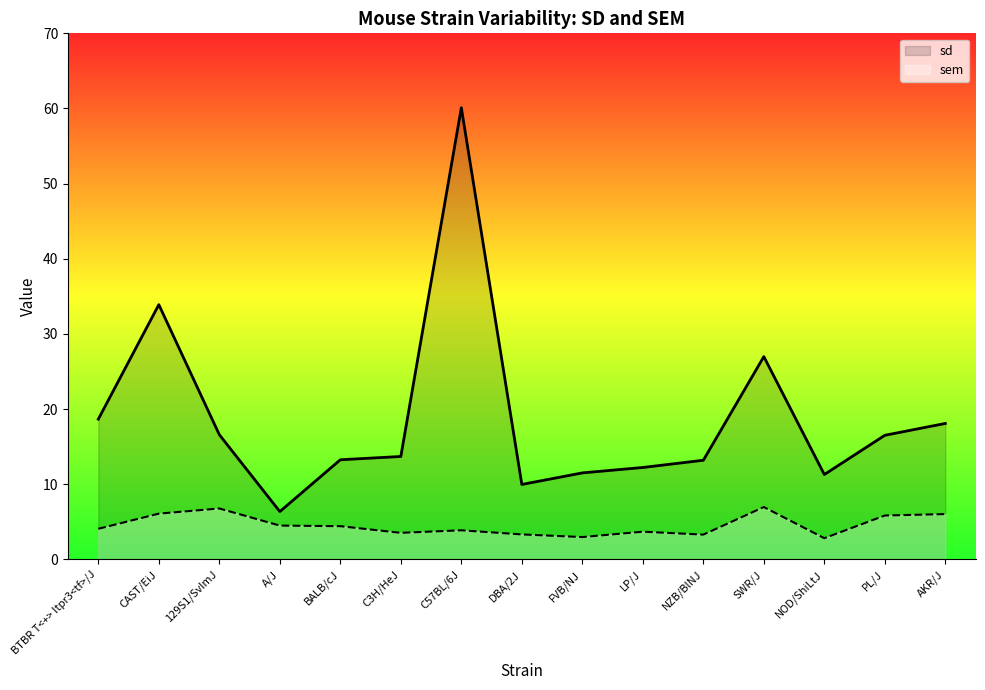

What is the difference between the maximum and minimum values in the sem series?

4.1